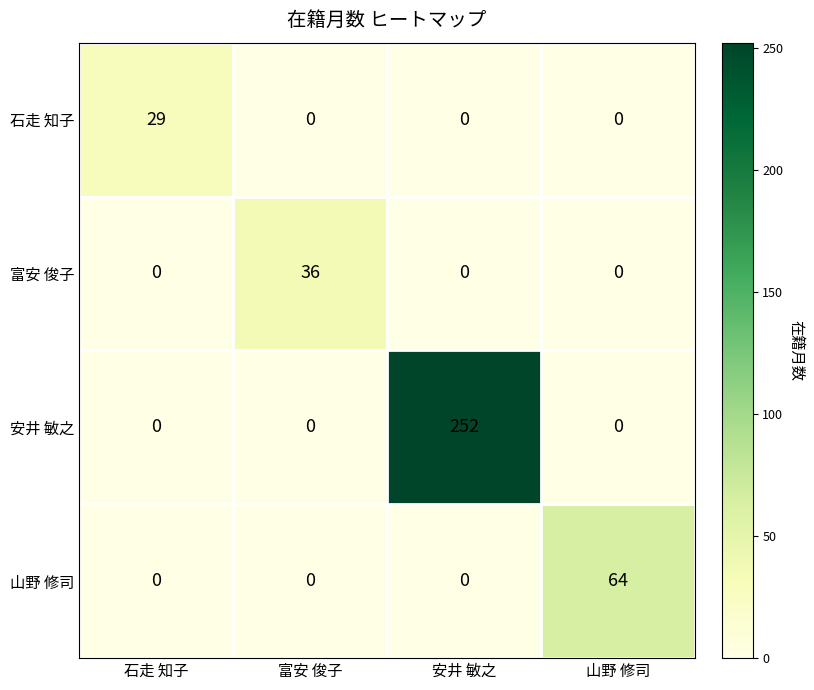

What is the difference between the 山野 修司 values at 富安 俊子 and 山野 修司?

64